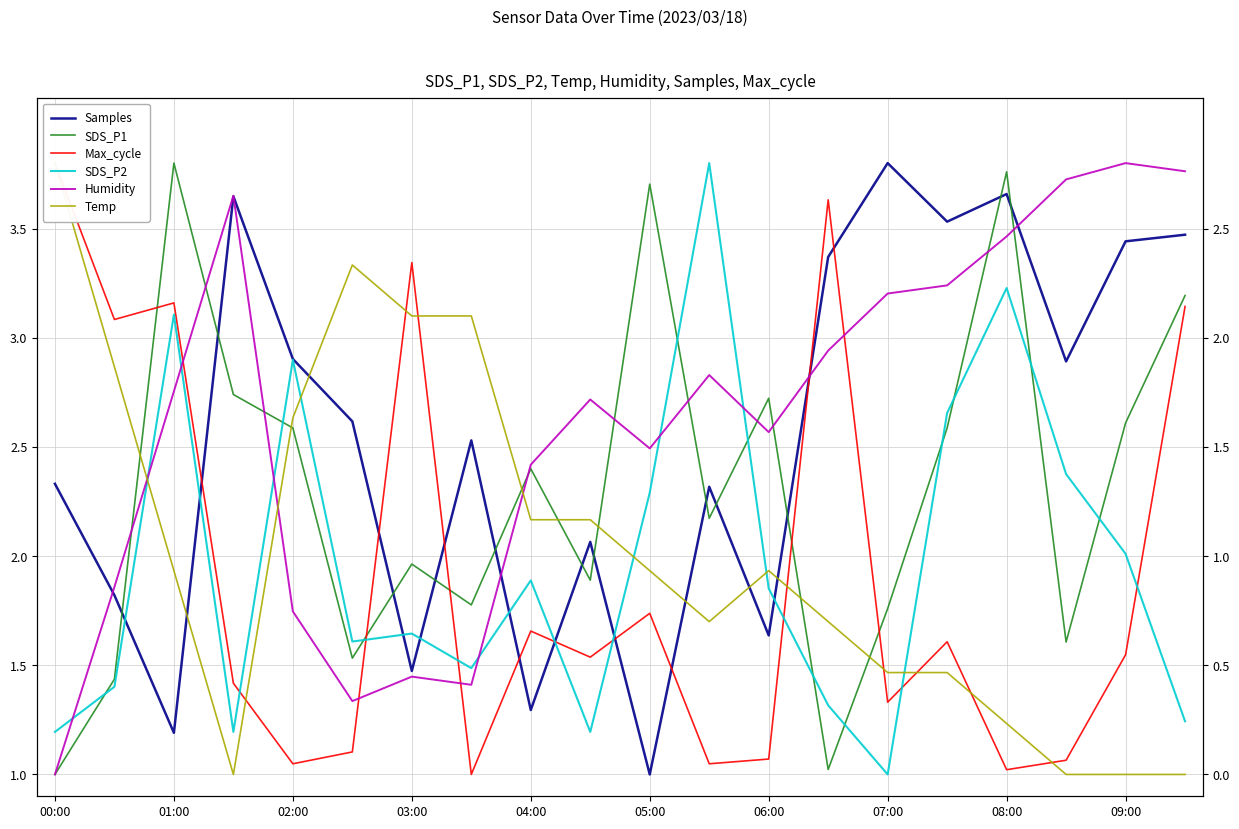

Is it true that SDS_P2 equals 2.3 at 05:00?

True